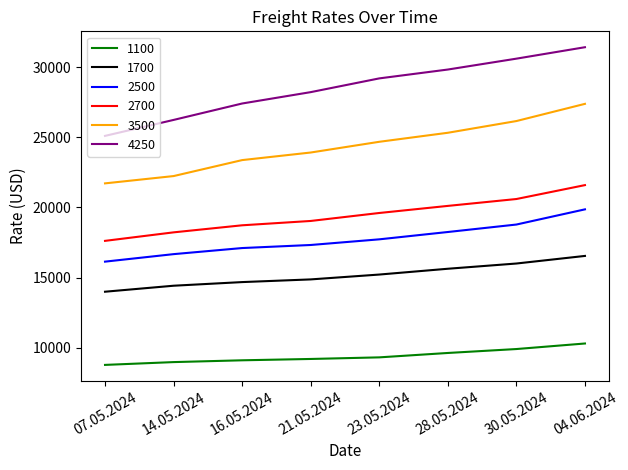

True or false: 3500 and 1100 cross at least once.

False